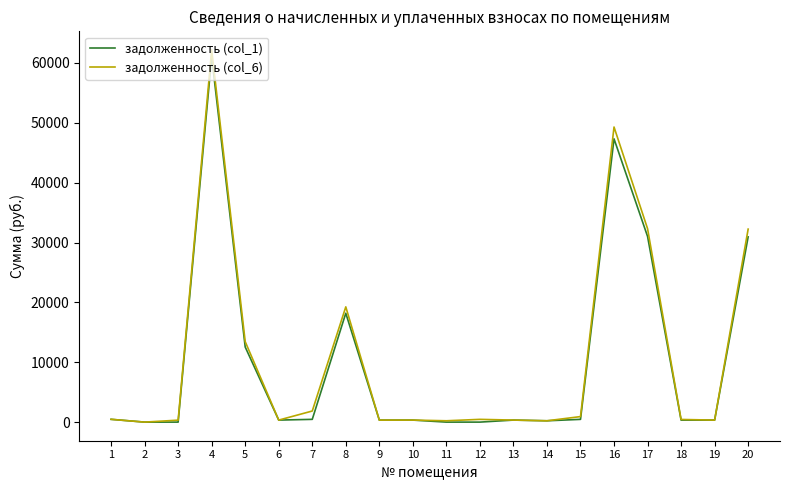

Which series has the widest spread of values?

задолженность (col_6)